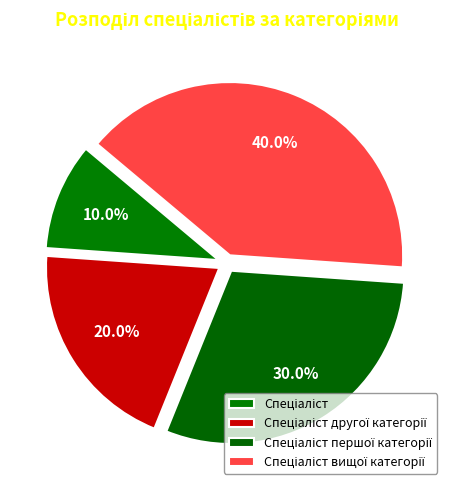

Which category has the biggest portion of the pie?

Спеціаліст вищої категорії